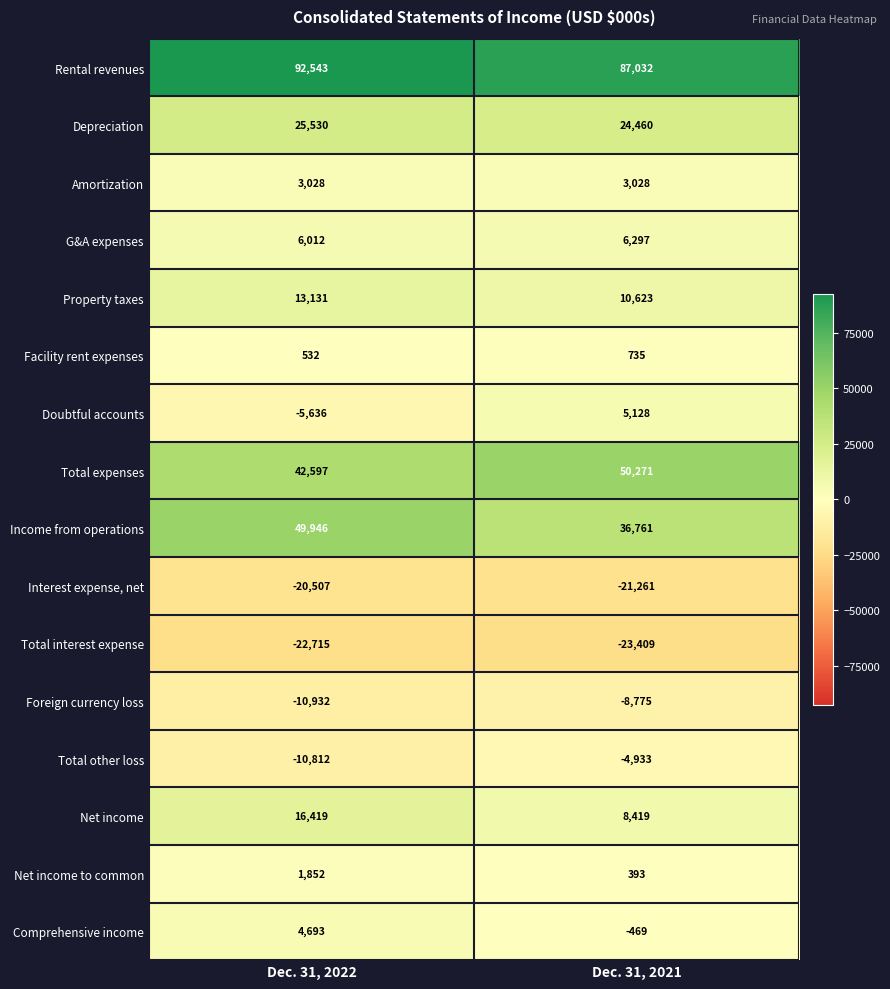

What is the sum of the Net income to common values at Dec. 31, 2021 and Dec. 31, 2022?

2245